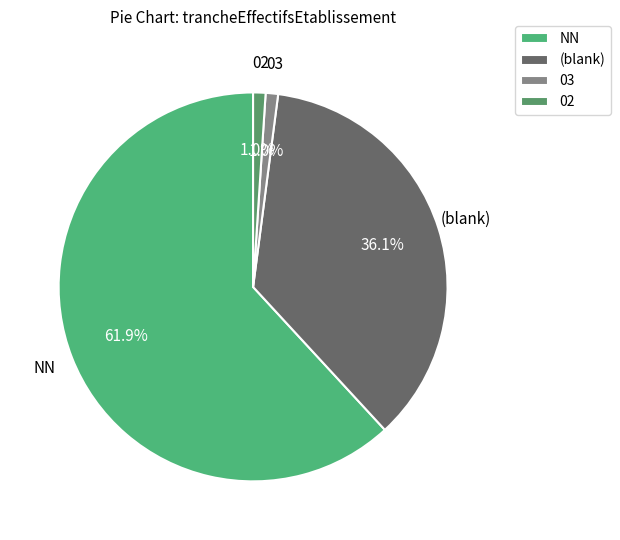

Is there any slice that represents more than half of the pie?

Yes